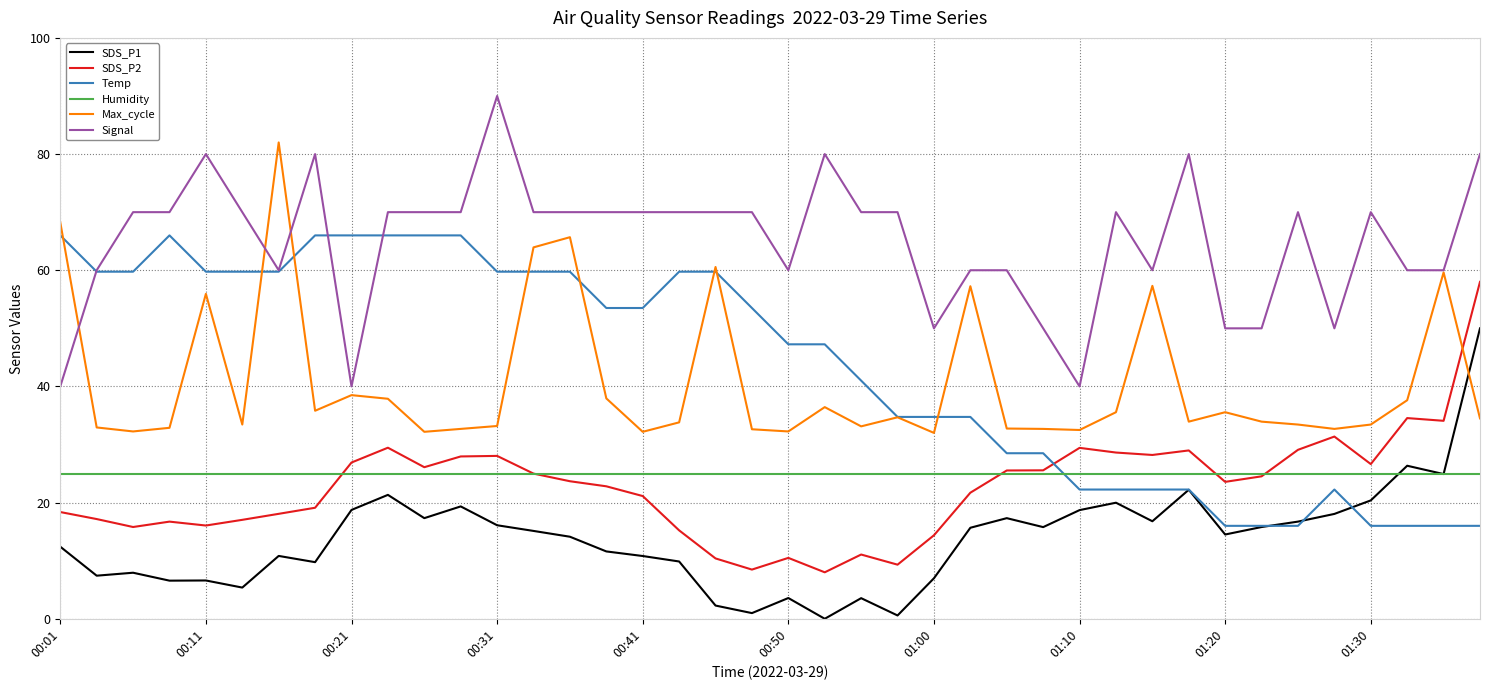

Which series has the largest total across all categories?

Signal